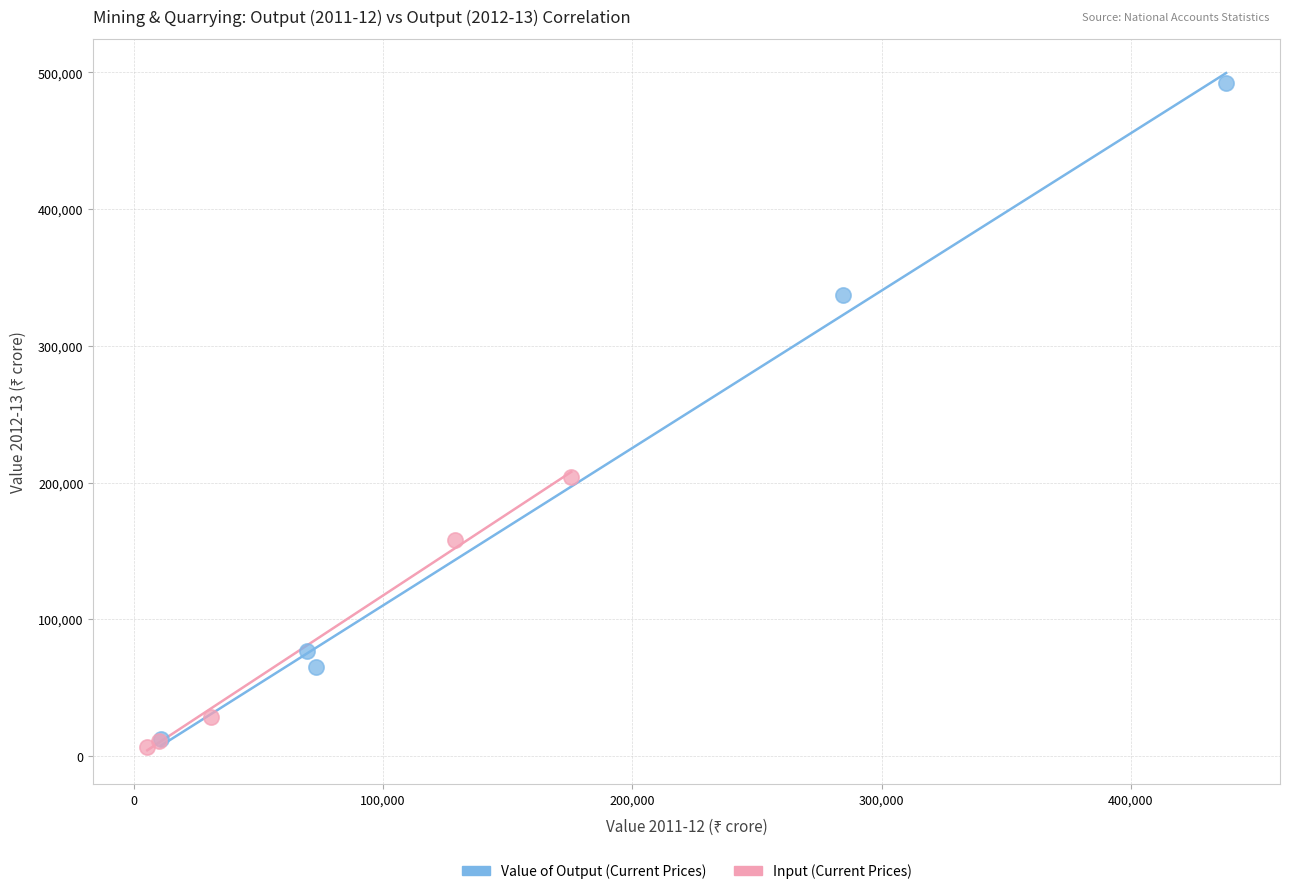

Which series has the largest Y range (max minus min)?

Value of Output (Current Prices)